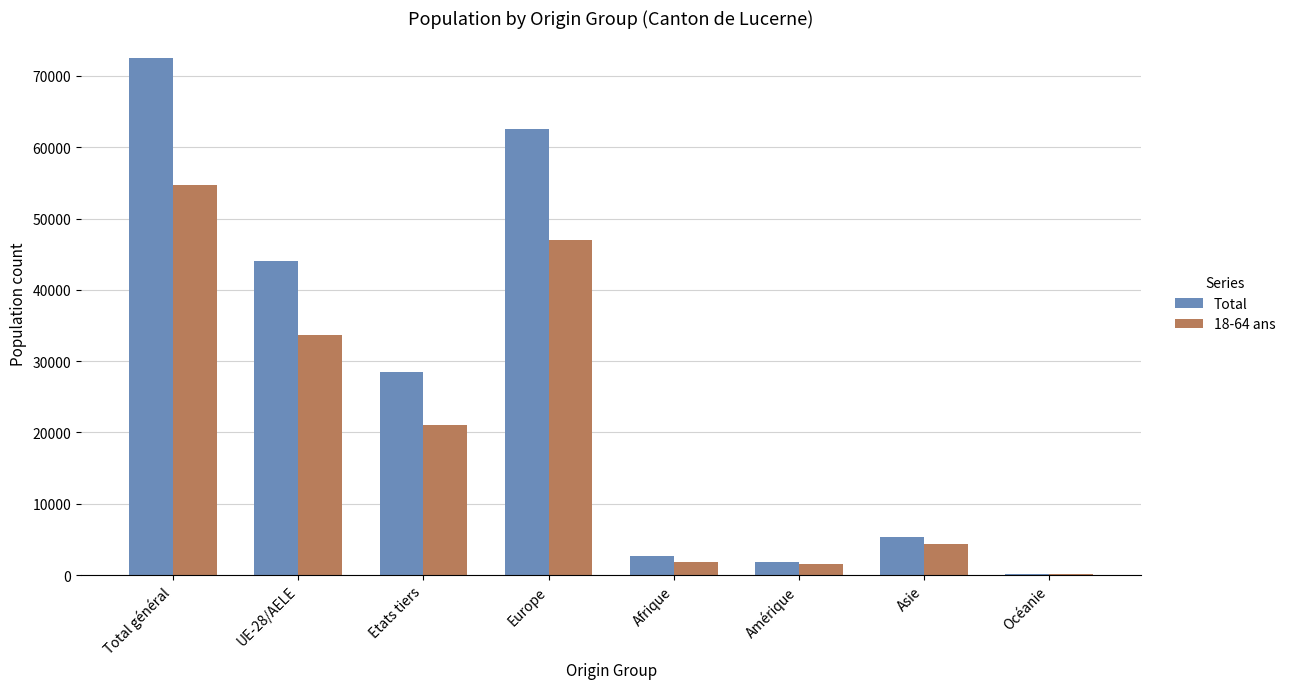

Which label corresponds to the largest value in the chart?

Total général